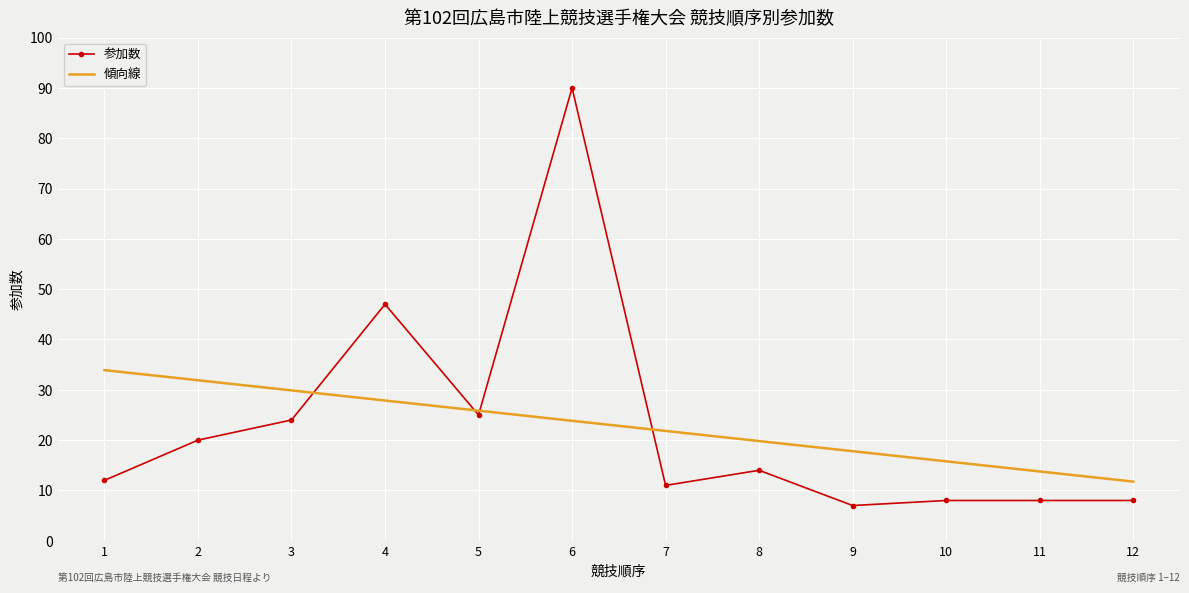

Read the 参加数 value at 5.

25.0